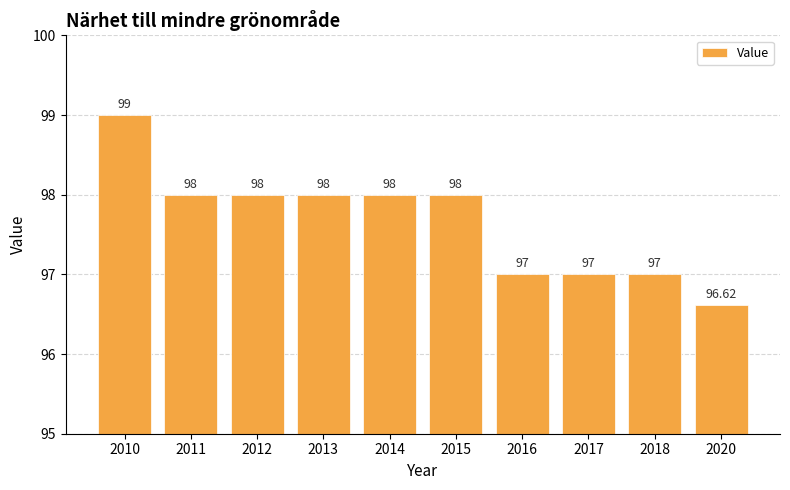

Count the values in the range 97 to 98.

8